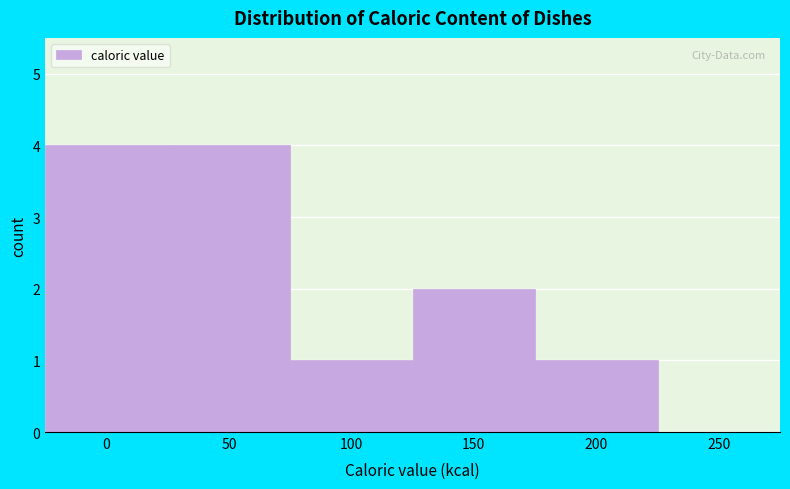

The chart shows a value of 1 at 150. True or false?

False